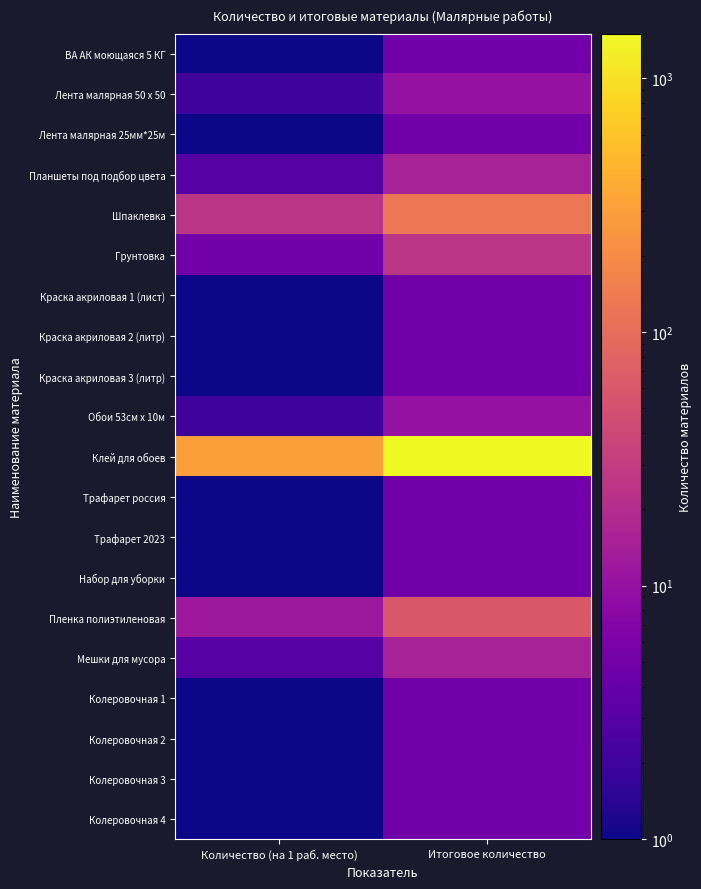

Between Количество (на 1 раб. место) and Итоговое количество, which series saw the biggest shift?

Клей для обоев